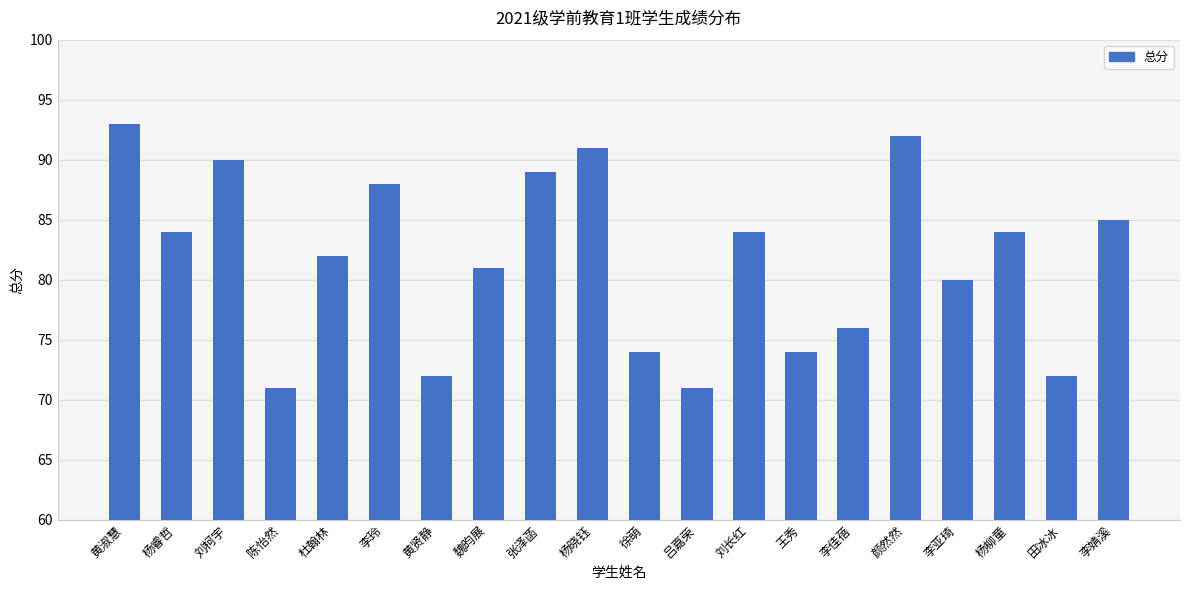

Count the number of data series in this chart.

1